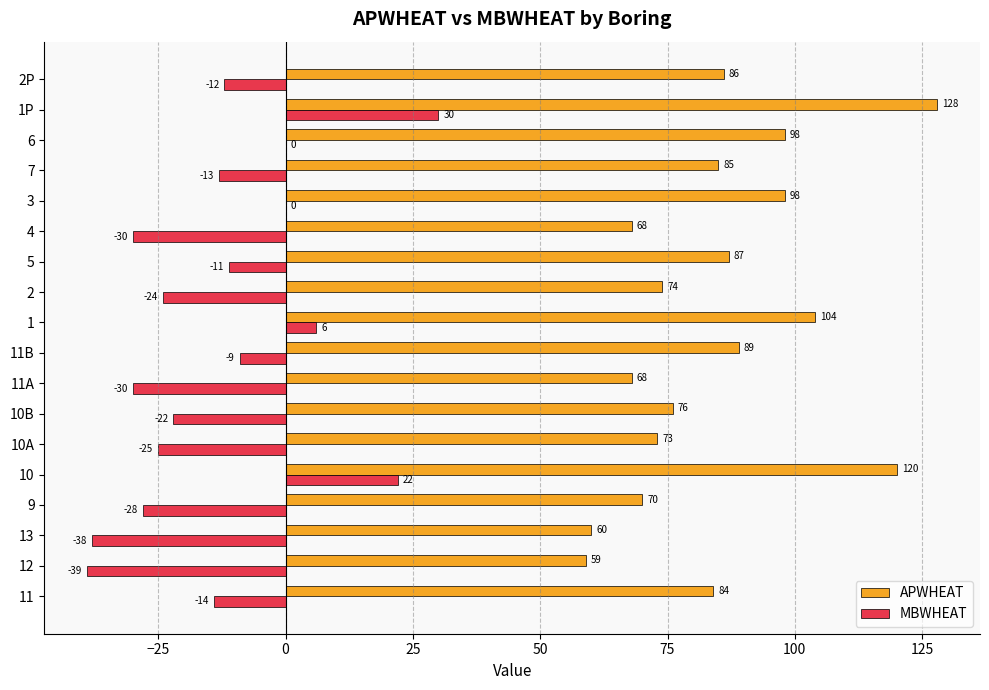

What value does the APWHEAT series have at 7, to the nearest 5?

85